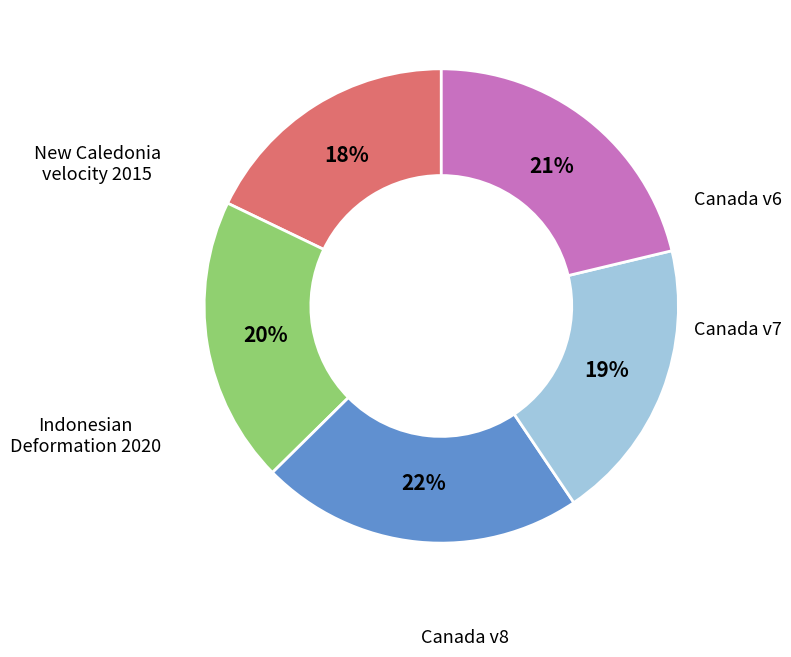

To the nearest percent, what is the average slice percentage?

20%